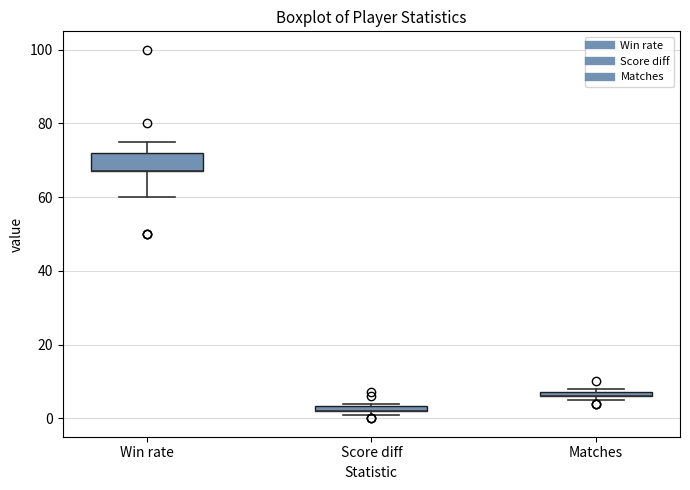

Where is the lower edge of the box for Score diff on the y-axis? The values are not printed on the chart, so give them approximately, as read against the axis.

2